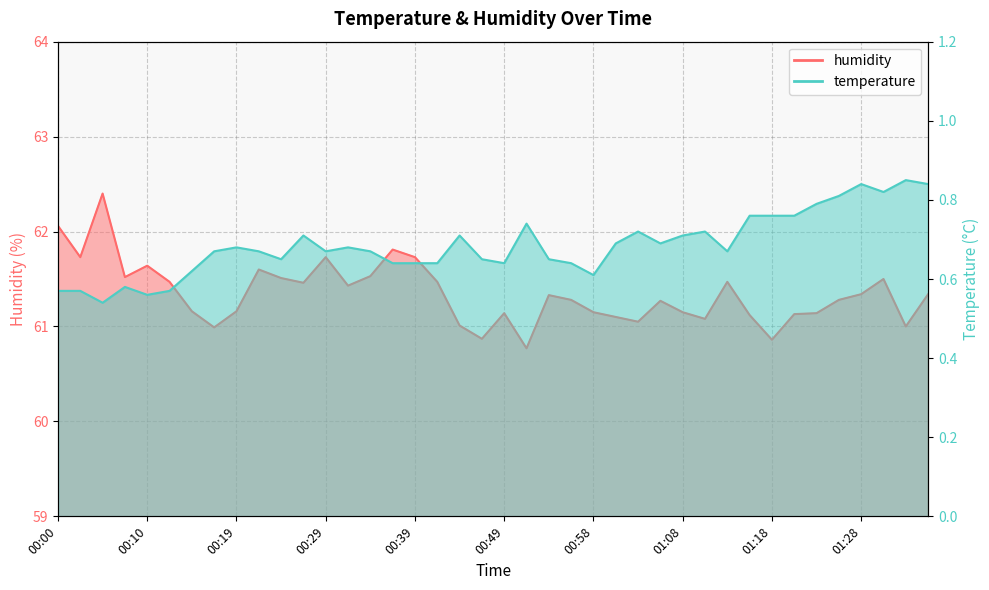

What are all the series names shown in the legend?

temperature, humidity